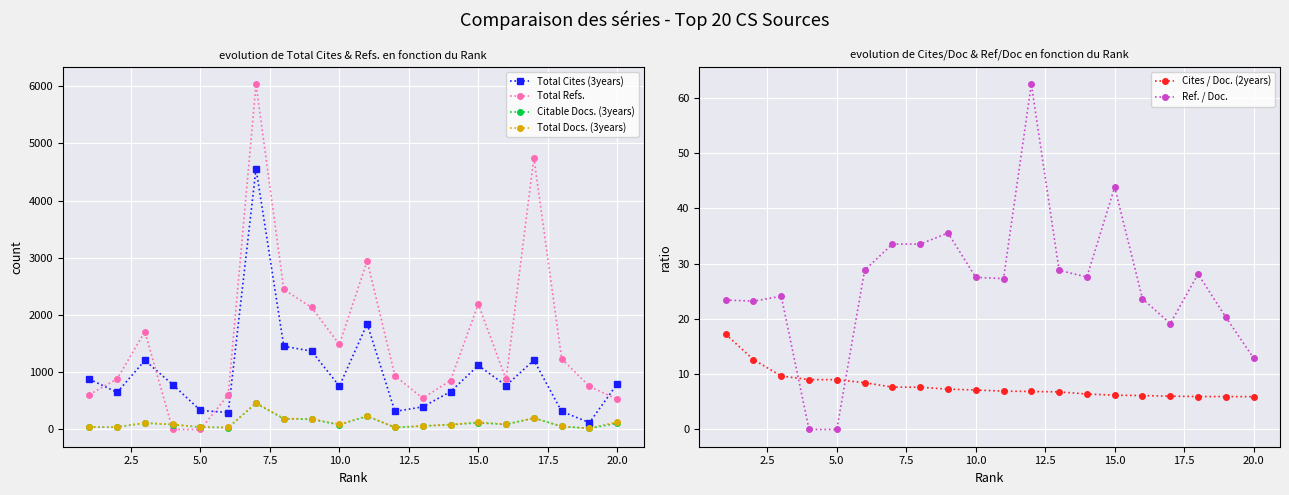

True or false: Total Cites (3years) has more than 0 interior local peaks.

True